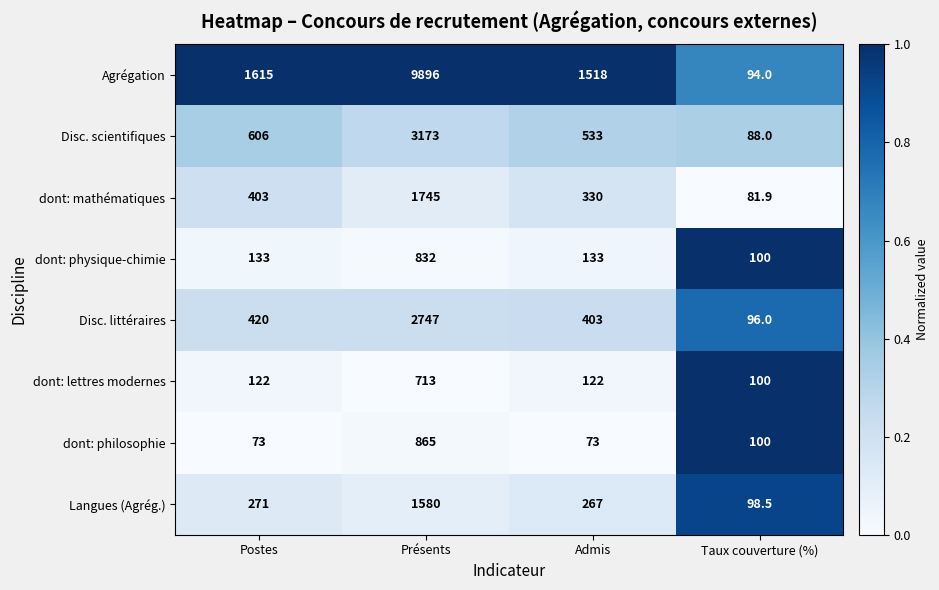

The Disc. scientifiques series shows 606.0 at Postes. True or false?

True